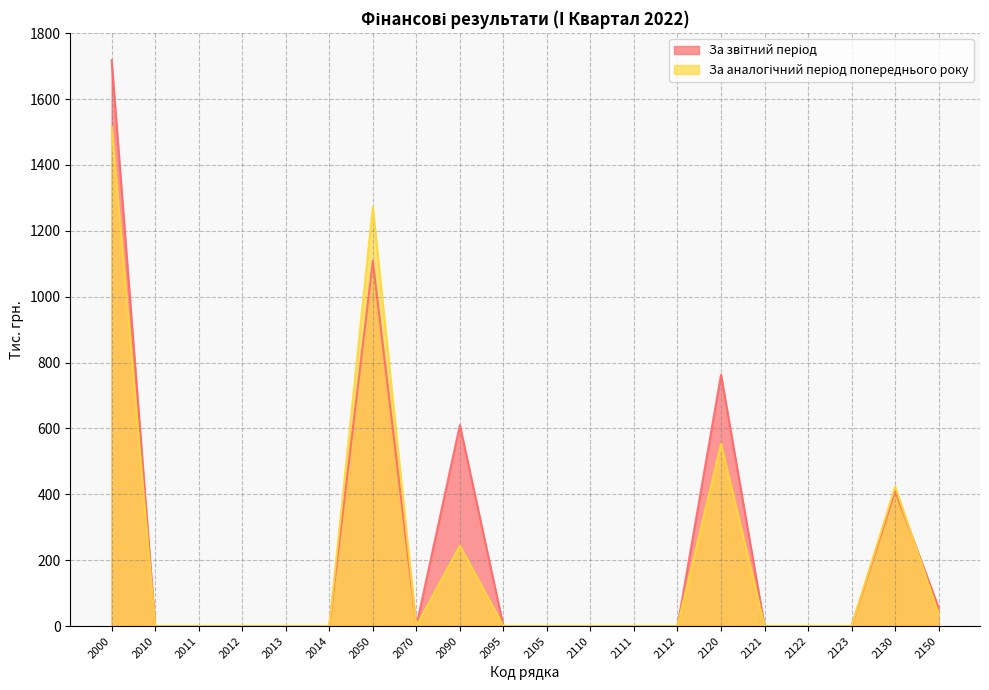

Which category has the highest value across all series?

2000